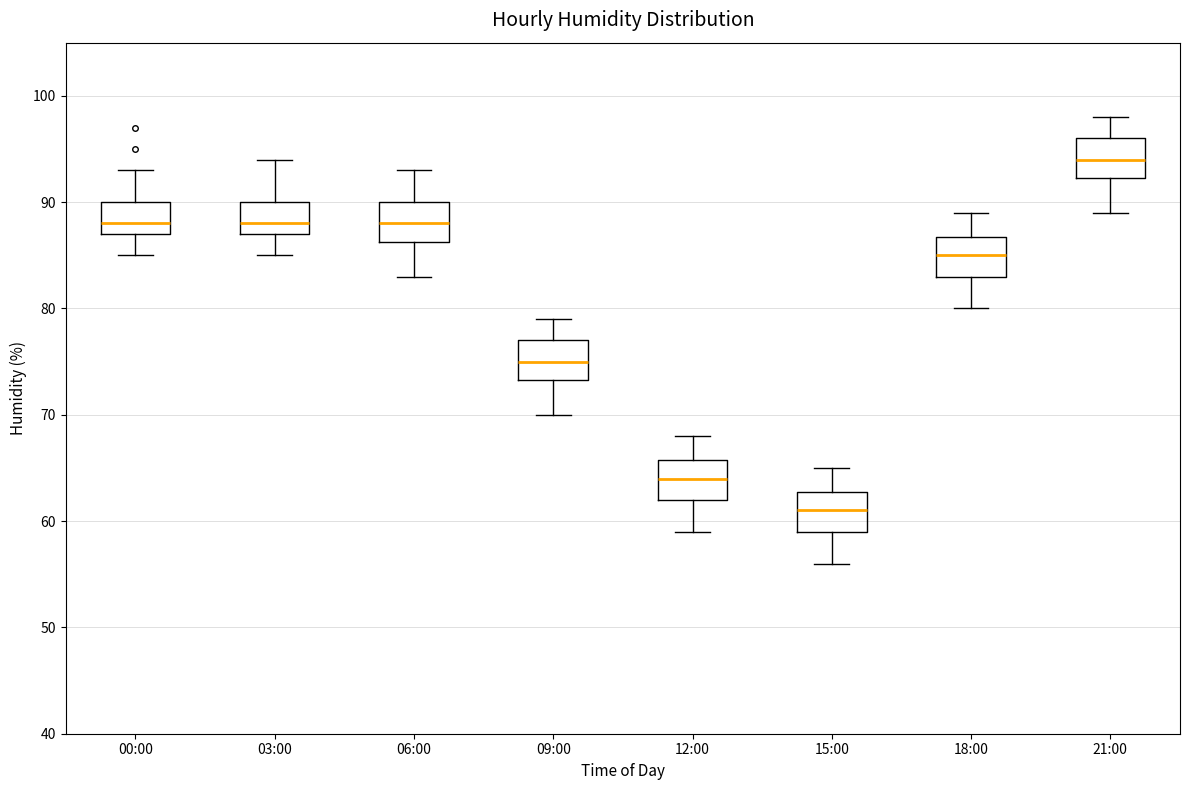

Which box has the lowest median line?

15:00